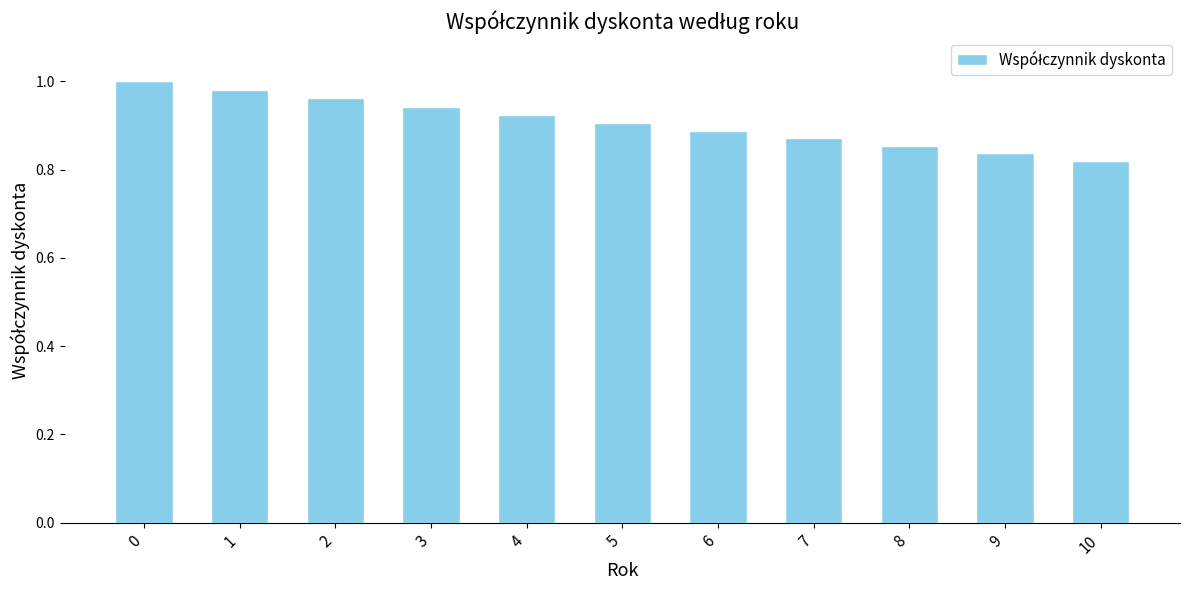

Is it true that the value at 0 is 0.6?

False